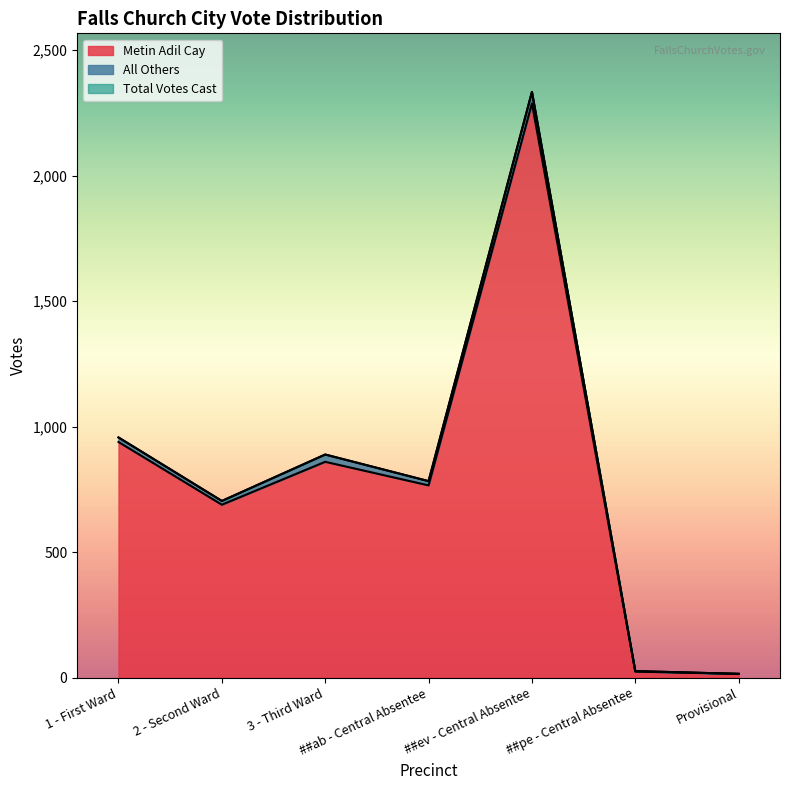

The value of Metin Adil Cay at 1 - First Ward is 939. True or false?

True